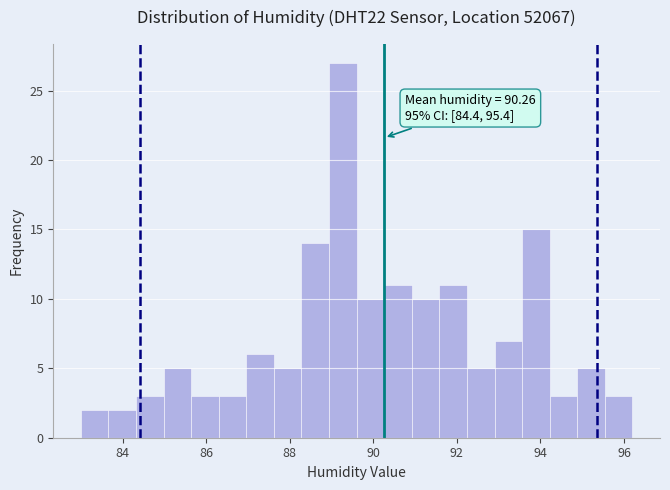

Around what value on the x-axis is the tallest bar? Give the approximate position of its centre, as read against the axis.

89.2